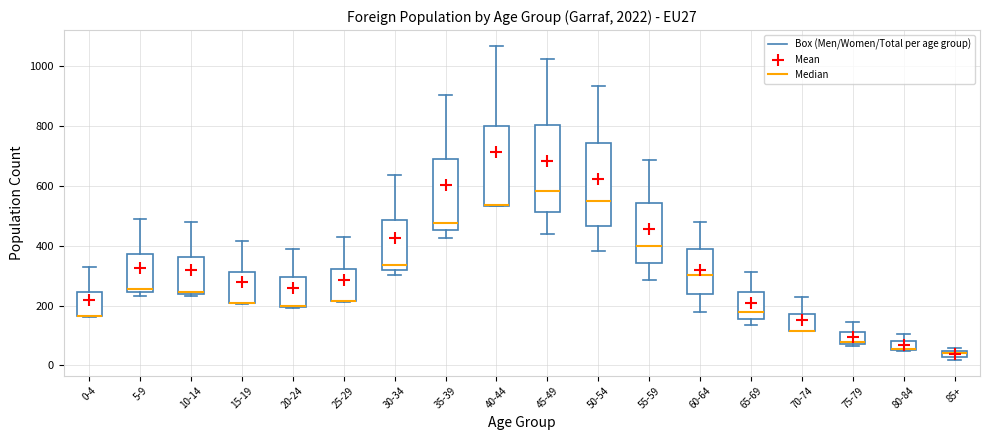

Where is the upper edge of the box for 85+ on the y-axis? The values are not printed on the chart, so give them approximately, as read against the axis.

40